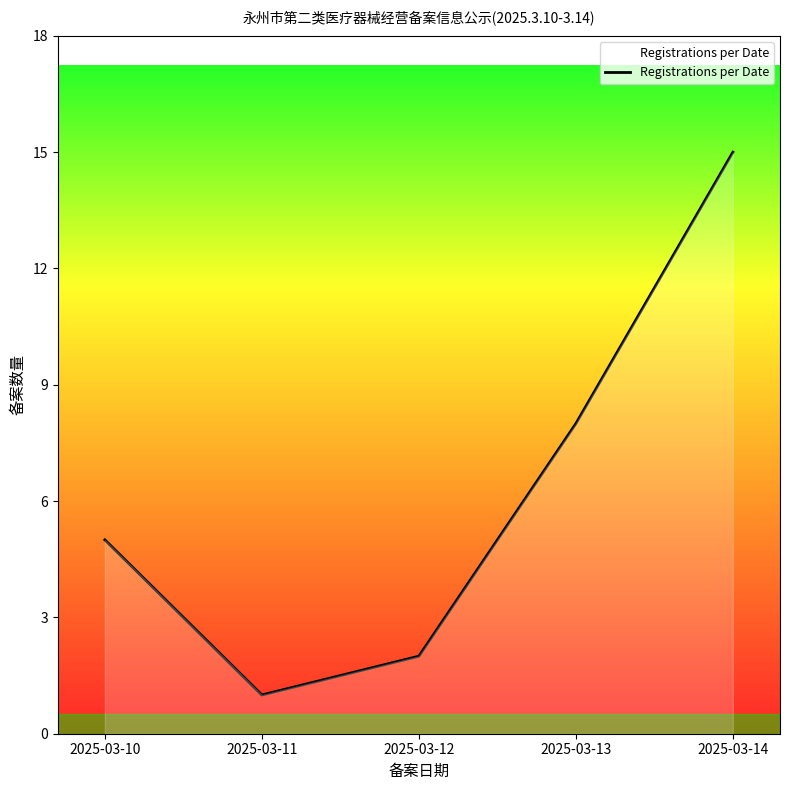

What is the difference between the maximum and minimum values?

14